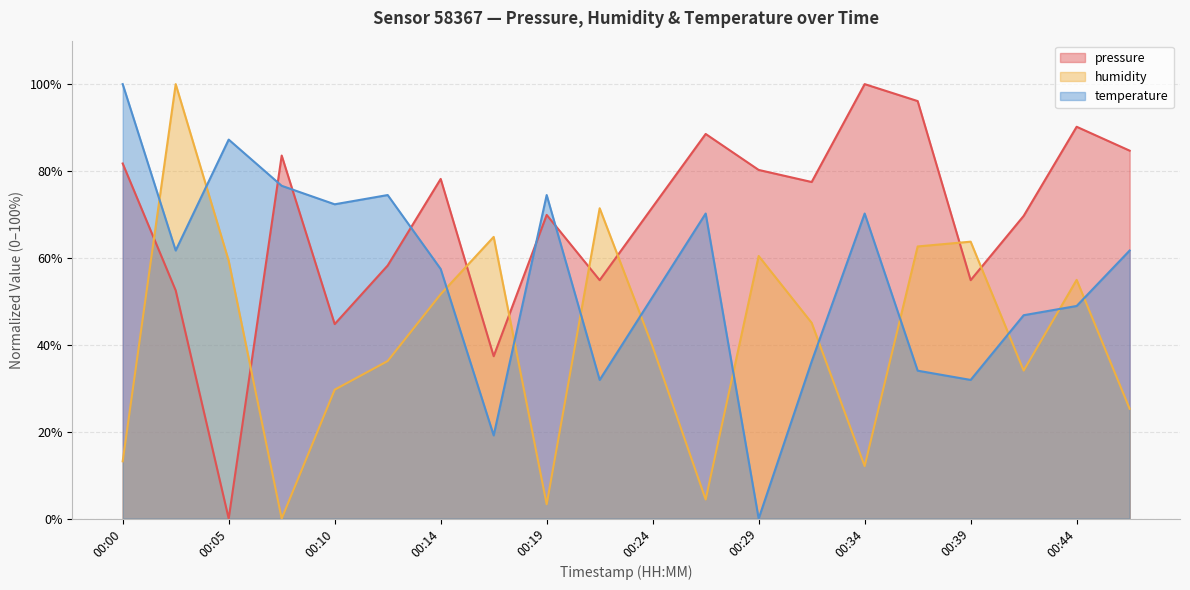

What is the difference between the highest and lowest values at 00:07?

83.6